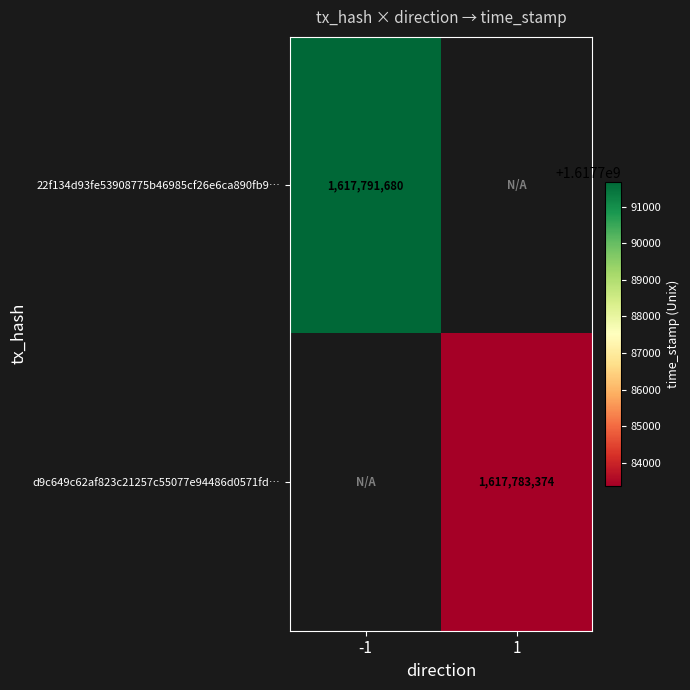

True or false: 22f134d93fe53908775b46985cf26e6ca890fb9… has a value of 1617791680 at -1.

True